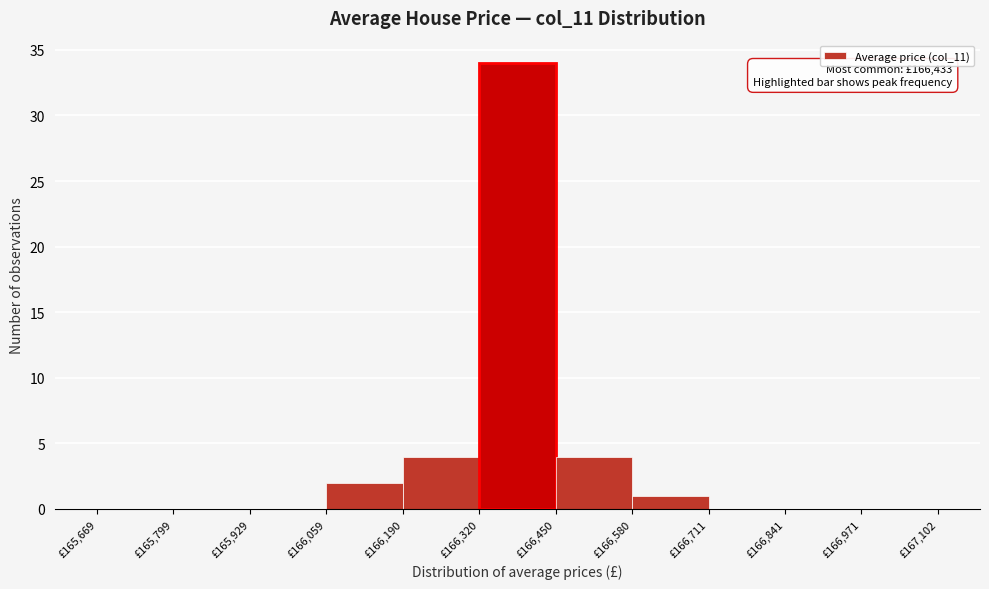

Which range on the x-axis has the tallest bar?

166320 to 166460